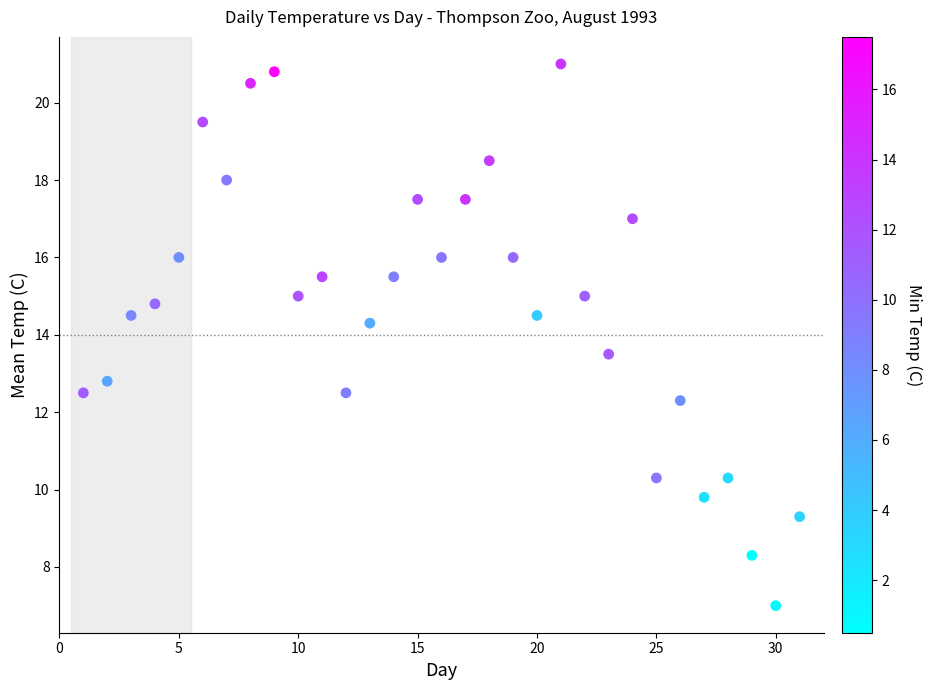

What is the range of X values (max minus min)?

30.0